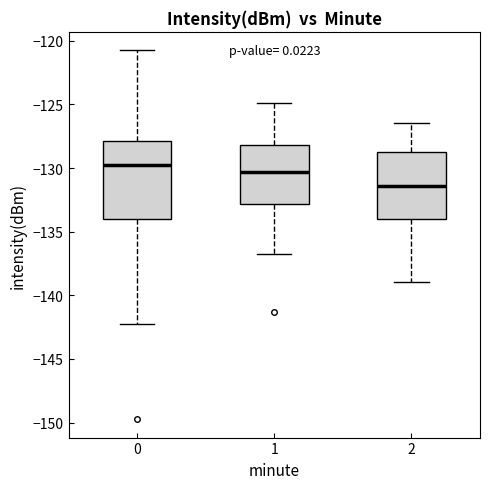

Where does the lower whisker of the box at x = 0 end on the y-axis? The values are not printed on the chart, so give them approximately, as read against the axis.

-142.0